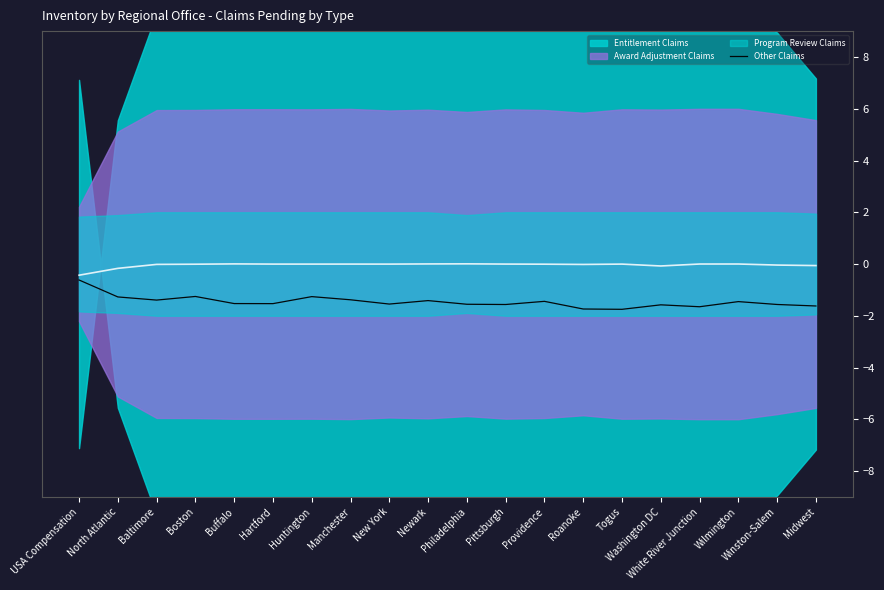

What is the sum of the values at Winston-Salem and Washington DC?

-3.1